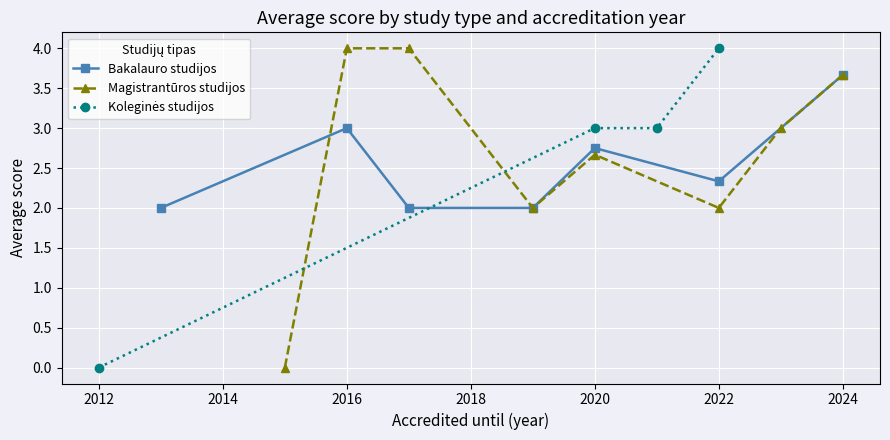

In Magistrantūros studijos, how many points are higher than both neighbors (excluding endpoints)?

3